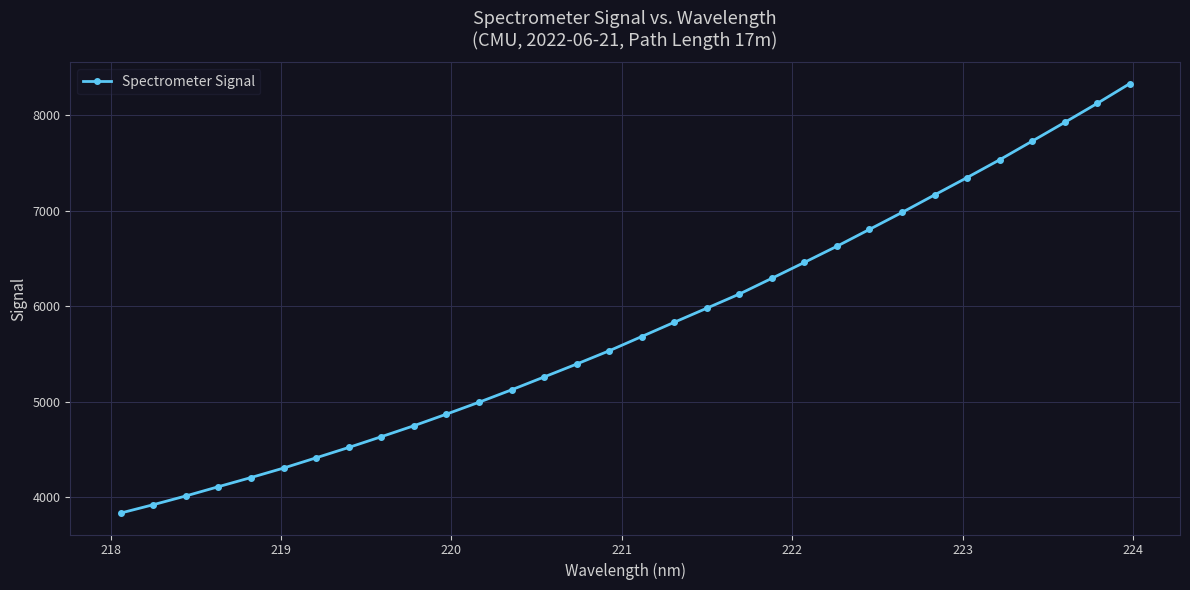

What is the minimum value shown in the chart?

3836.6